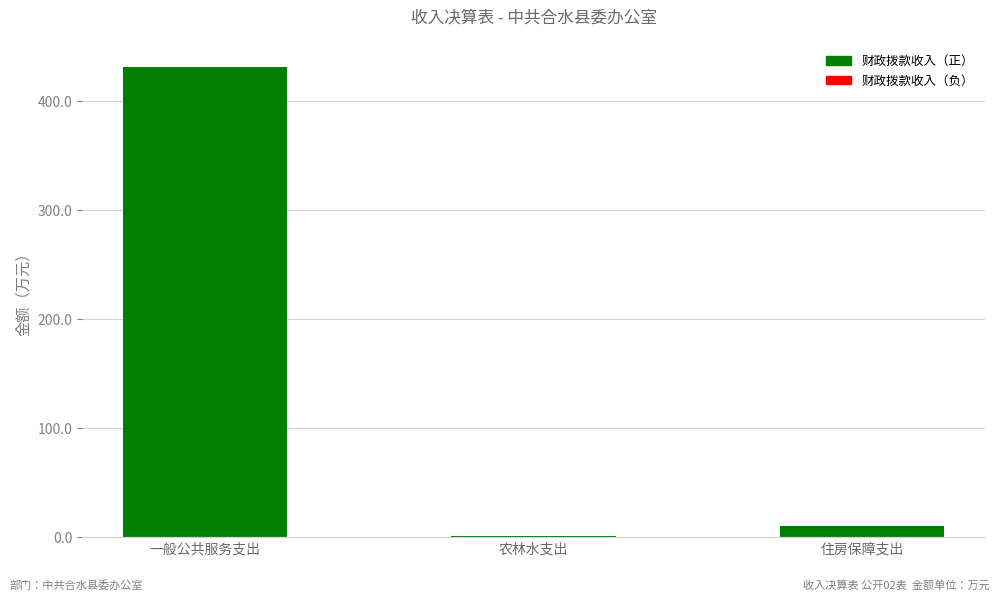

True or false: the data shows 431.1 at 一般公共服务支出.

True